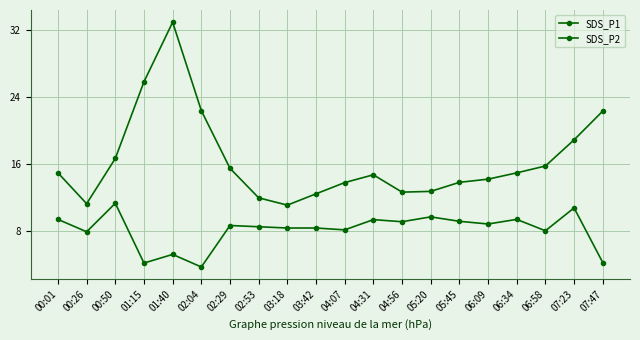

Is this an area chart (filled region under the line)?

No